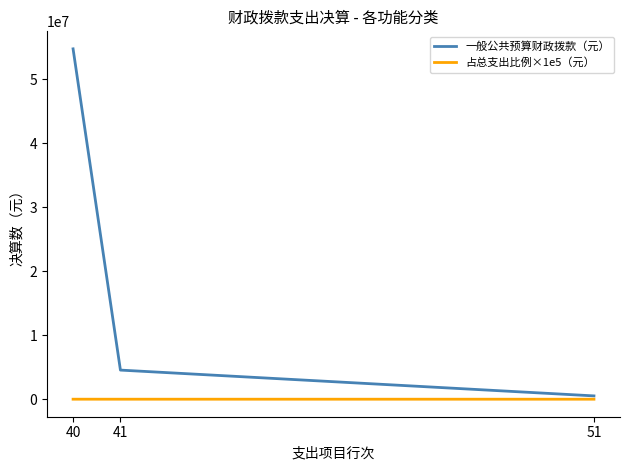

What is the total value across all series at 41?

4551208.0